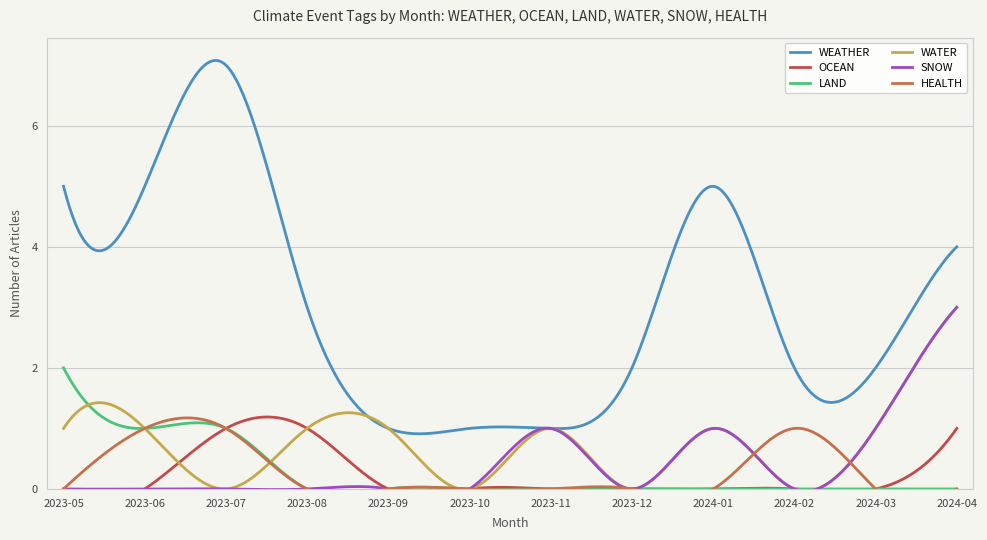

Reading left to right, extract all data points from this chart.

WEATHER: 2023-05=5	2023-06=5	2023-07=7	2023-08=3	2023-09=1	2023-10=1	2023-11=1	2023-12=2	2024-01=5	2024-02=2	2024-03=2	2024-04=4
OCEAN: 2023-05=0	2023-06=0	2023-07=1	2023-08=1	2023-09=0	2023-10=0	2023-11=0	2023-12=0	2024-01=0	2024-02=0	2024-03=0	2024-04=1
LAND: 2023-05=2	2023-06=1	2023-07=1	2023-08=0	2023-09=0	2023-10=0	2023-11=0	2023-12=0	2024-01=0	2024-02=0	2024-03=0	2024-04=0
WATER: 2023-05=1	2023-06=1	2023-07=0	2023-08=1	2023-09=1	2023-10=0	2023-11=1	2023-12=0	2024-01=1	2024-02=0	2024-03=1	2024-04=3
SNOW: 2023-05=0	2023-06=0	2023-07=0	2023-08=0	2023-09=0	2023-10=0	2023-11=1	2023-12=0	2024-01=1	2024-02=0	2024-03=1	2024-04=3
HEALTH: 2023-05=0	2023-06=1	2023-07=1	2023-08=0	2023-09=0	2023-10=0	2023-11=0	2023-12=0	2024-01=0	2024-02=1	2024-03=0	2024-04=0